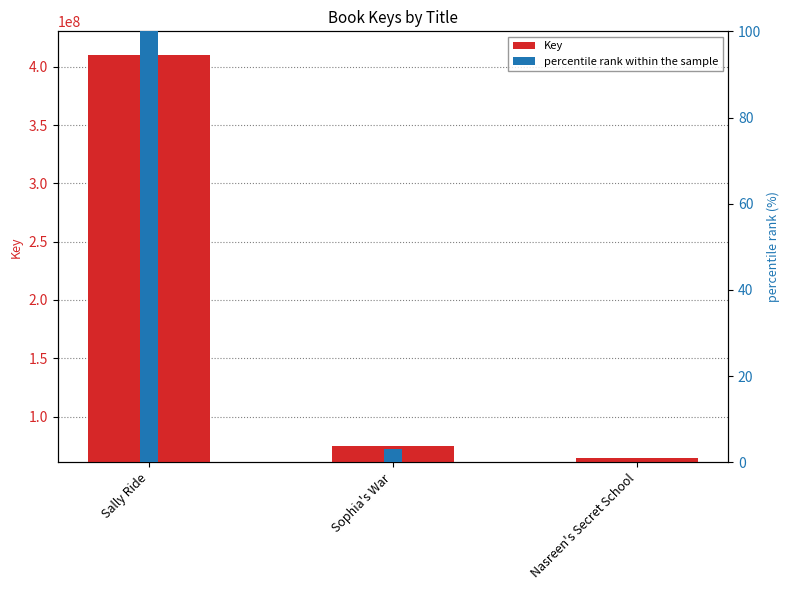

Is it true that percentile rank within the sample equals 3.2 at Sophia's War?

True